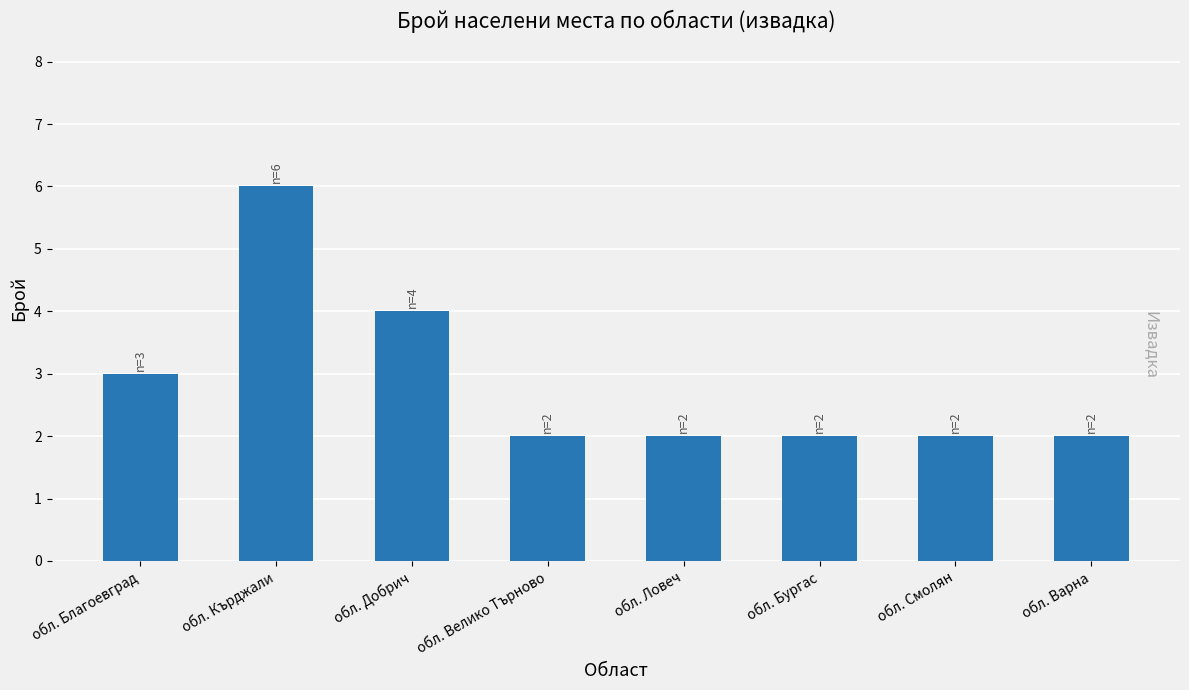

Reading left to right, extract all data points from this chart.

3	6	4	2	2	2	2	2